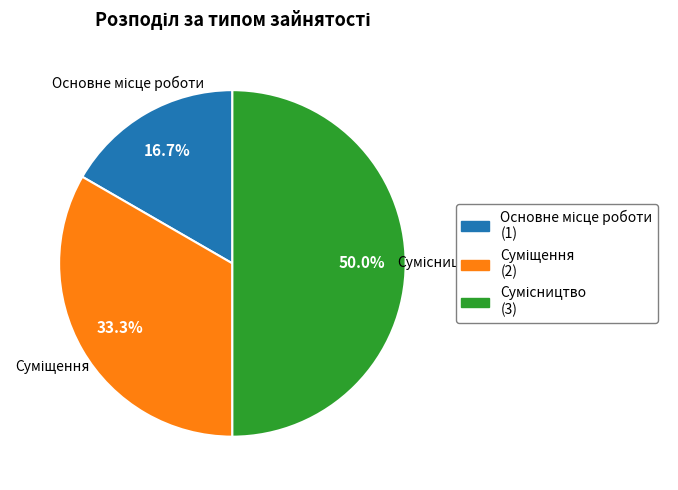

Count the number of slices in the pie.

3